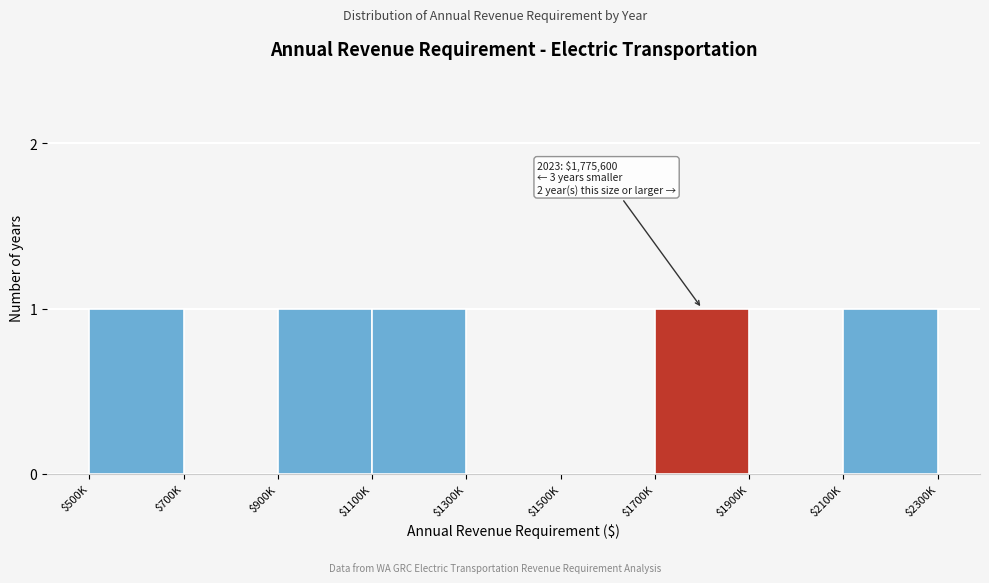

The value at $2100K is 1. True or false?

True